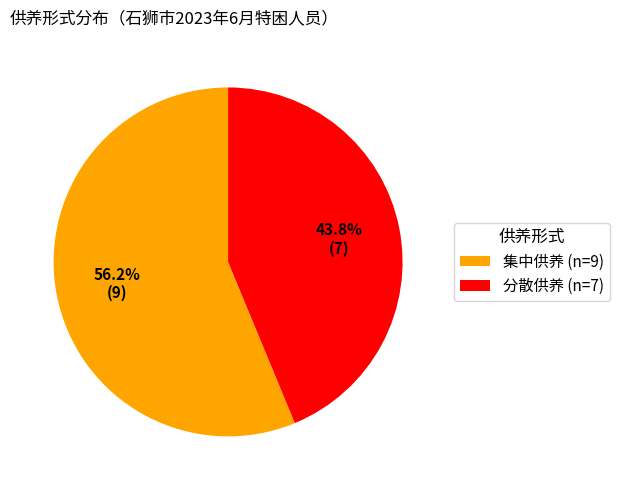

Does any single category account for the majority?

Yes